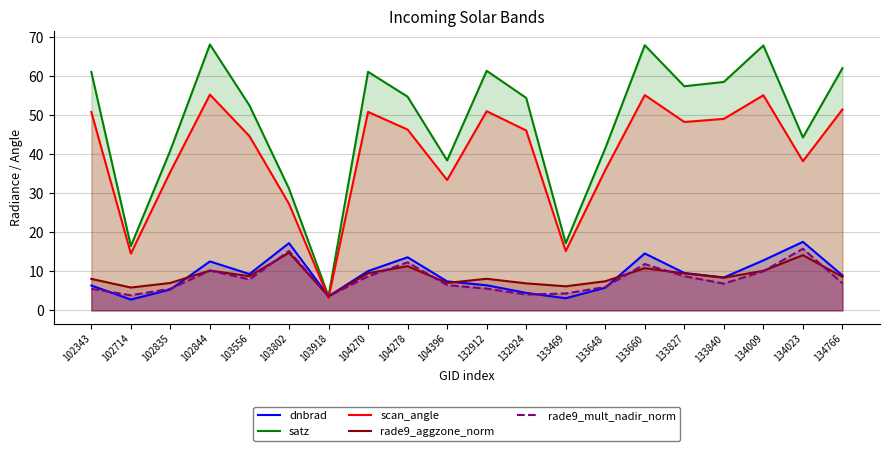

Count the number of categories in the chart.

20